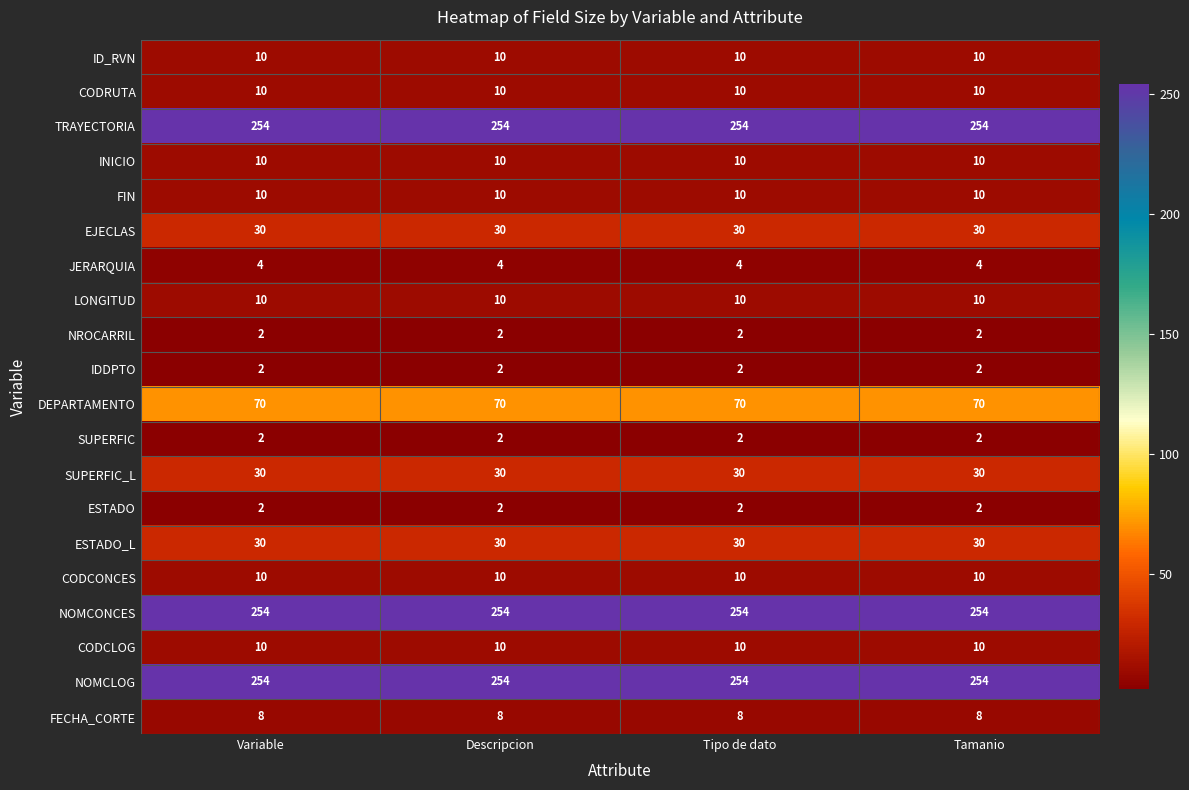

What is the difference between the highest and lowest values at Variable?

252